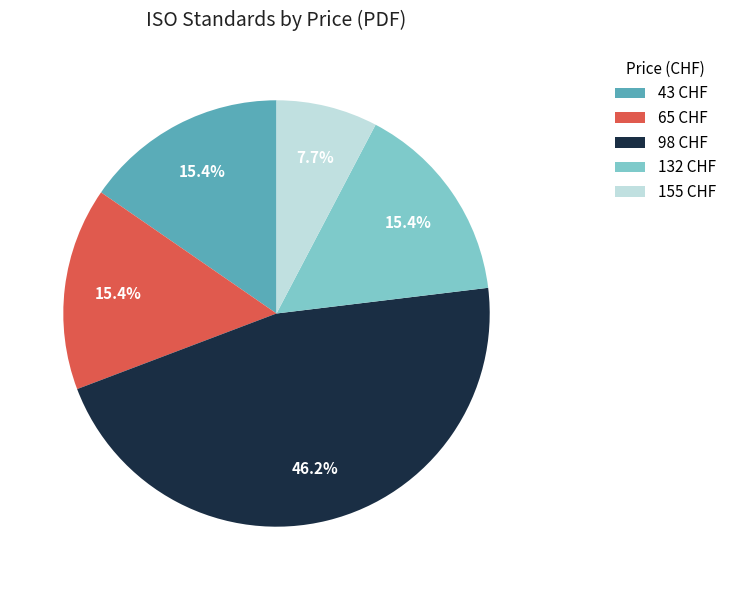

Approximately how many times larger is the value at 98 CHF compared to 132 CHF?

3.0